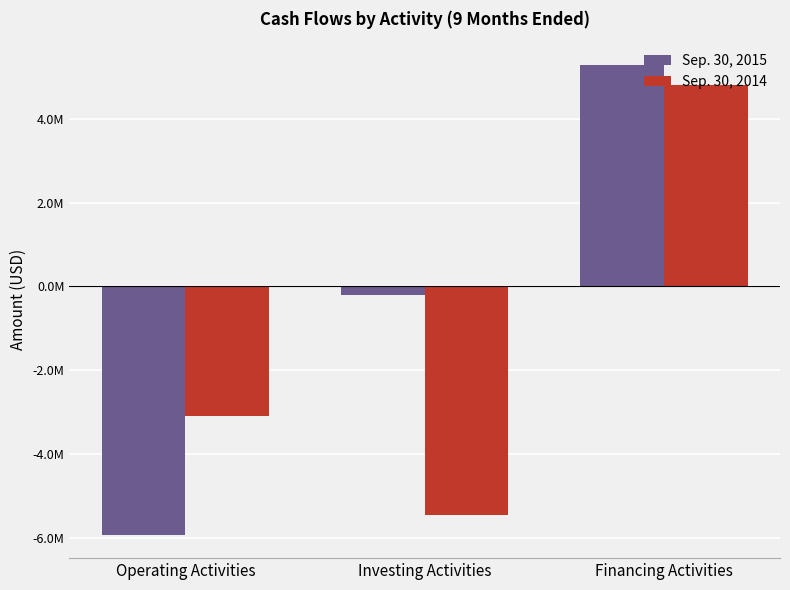

What are all the series names shown in the legend?

Sep. 30, 2015, Sep. 30, 2014